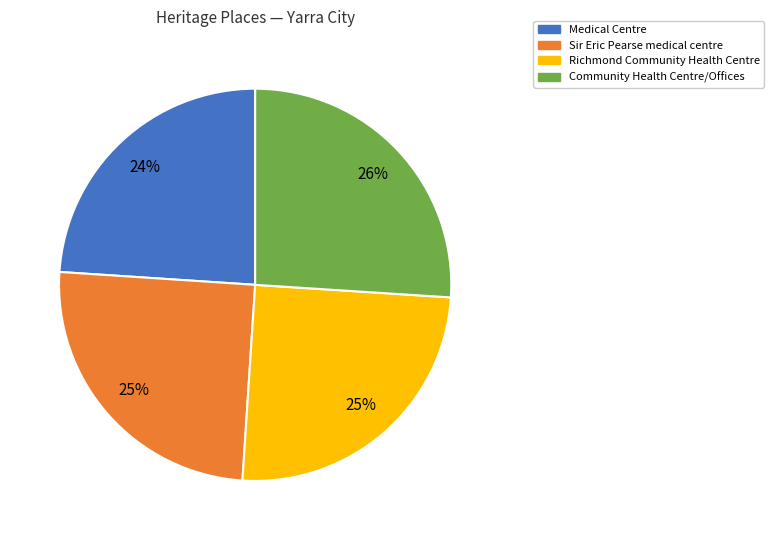

What percentage is the Medical Centre slice, to the nearest percent?

24%